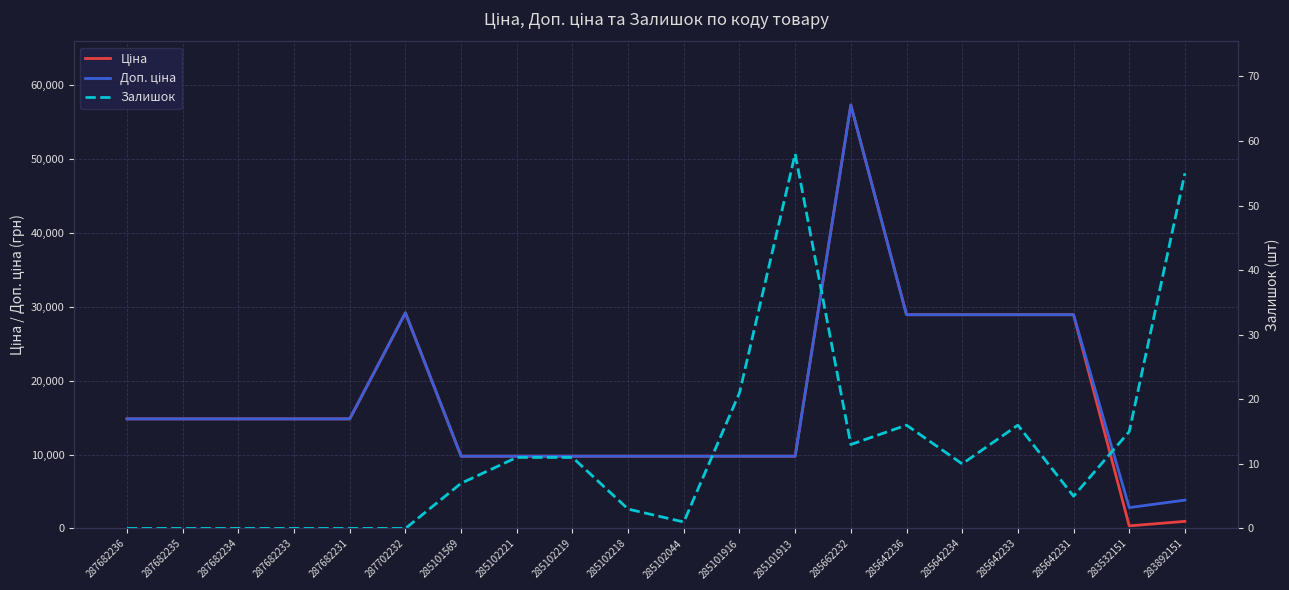

Between 285101916 and 285101913, which series saw the biggest shift?

Залишок